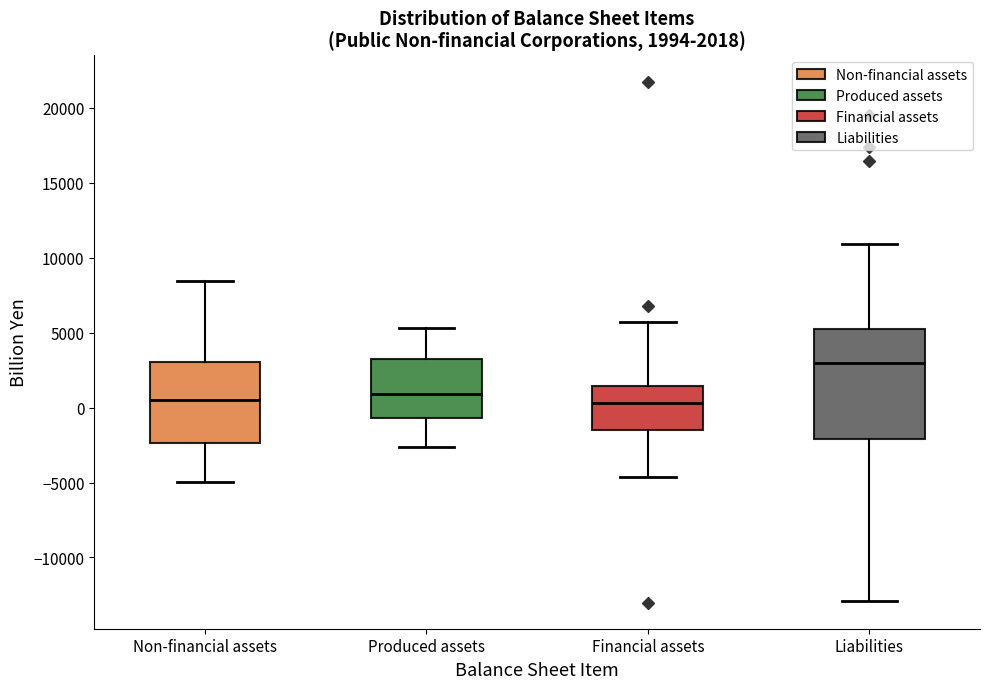

Which box is the tallest, from its lower edge to its upper edge?

Liabilities